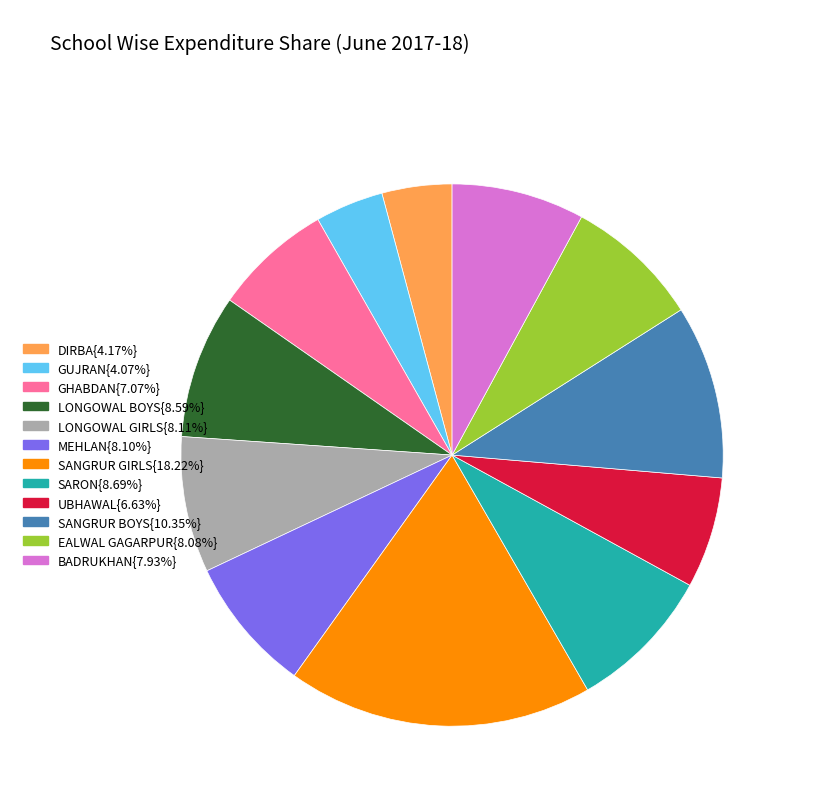

Count the number of slices in the pie.

12